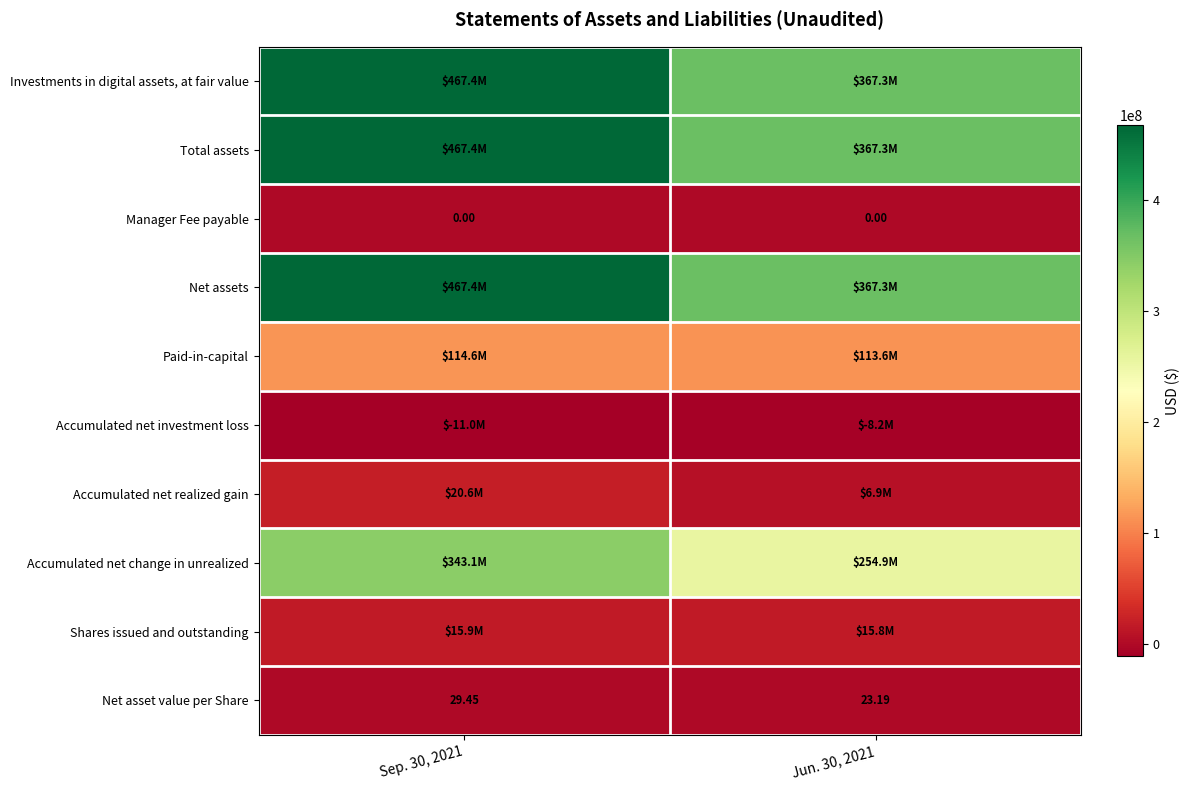

The Paid-in-capital series shows 79728193.2 at Sep. 30, 2021. True or false?

False